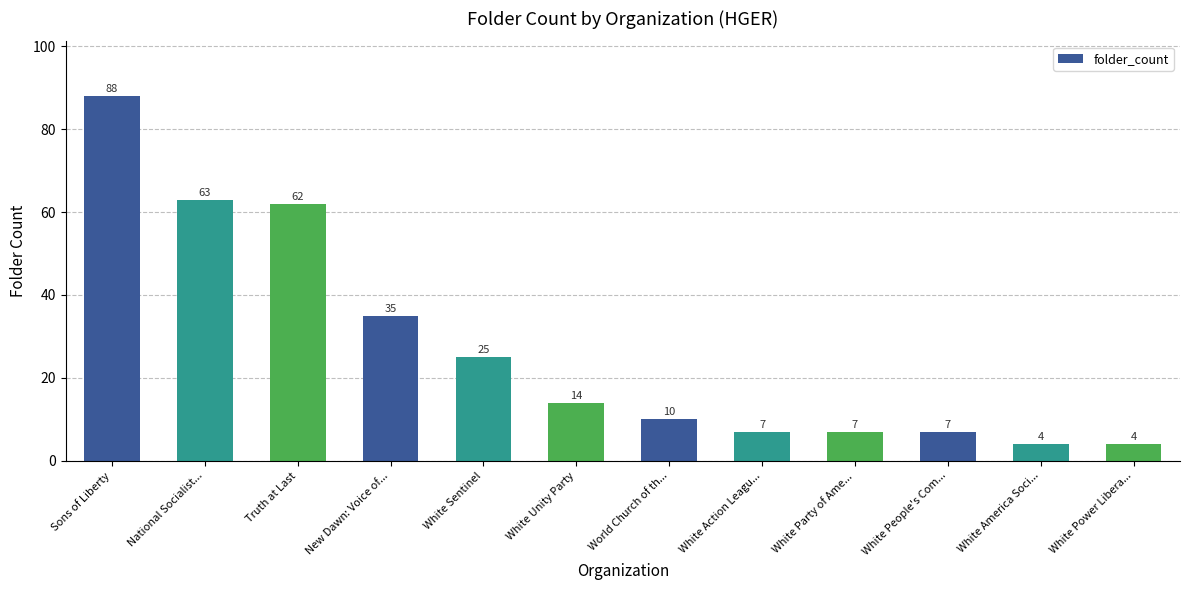

Between World Church of th... and White America Soci..., which is larger?

World Church of th...